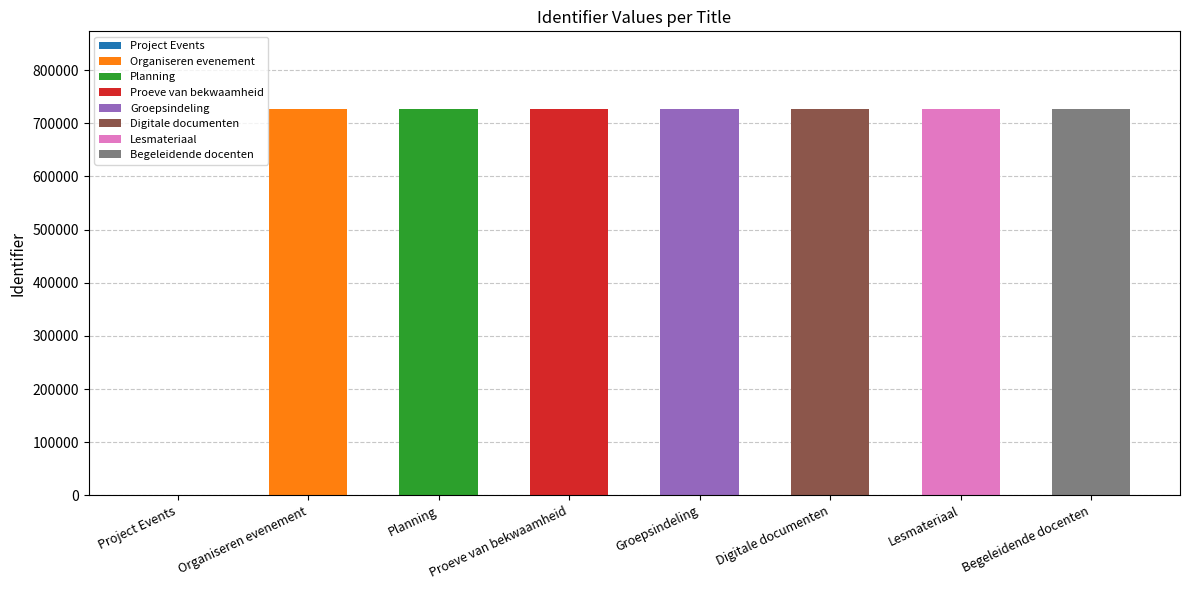

What position from the right is Begeleidende docenten?

1